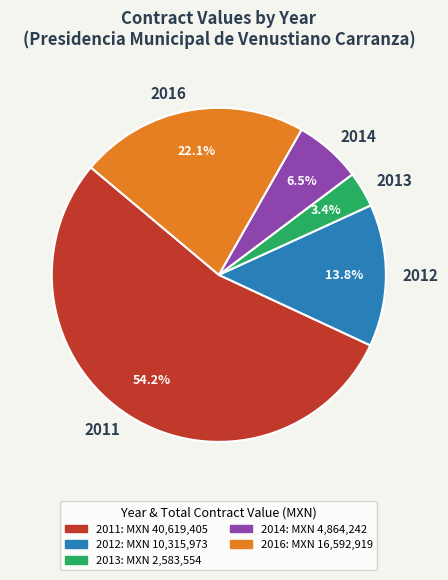

What is the total percentage of 2016 and 2011?

76.3%